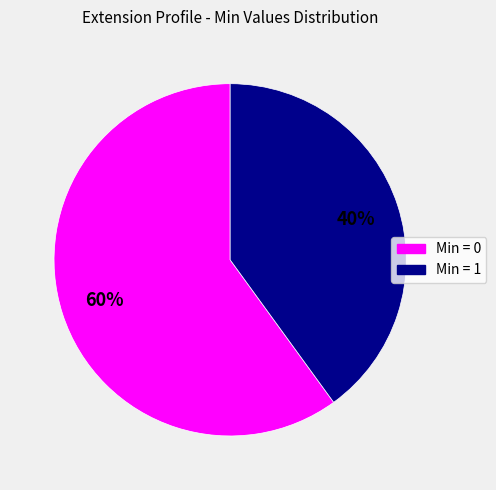

Which slice is the smallest?

Min = 1